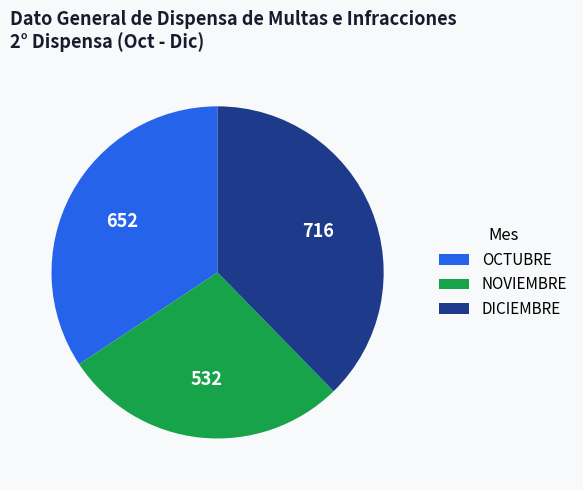

How many segments does this pie chart have?

3